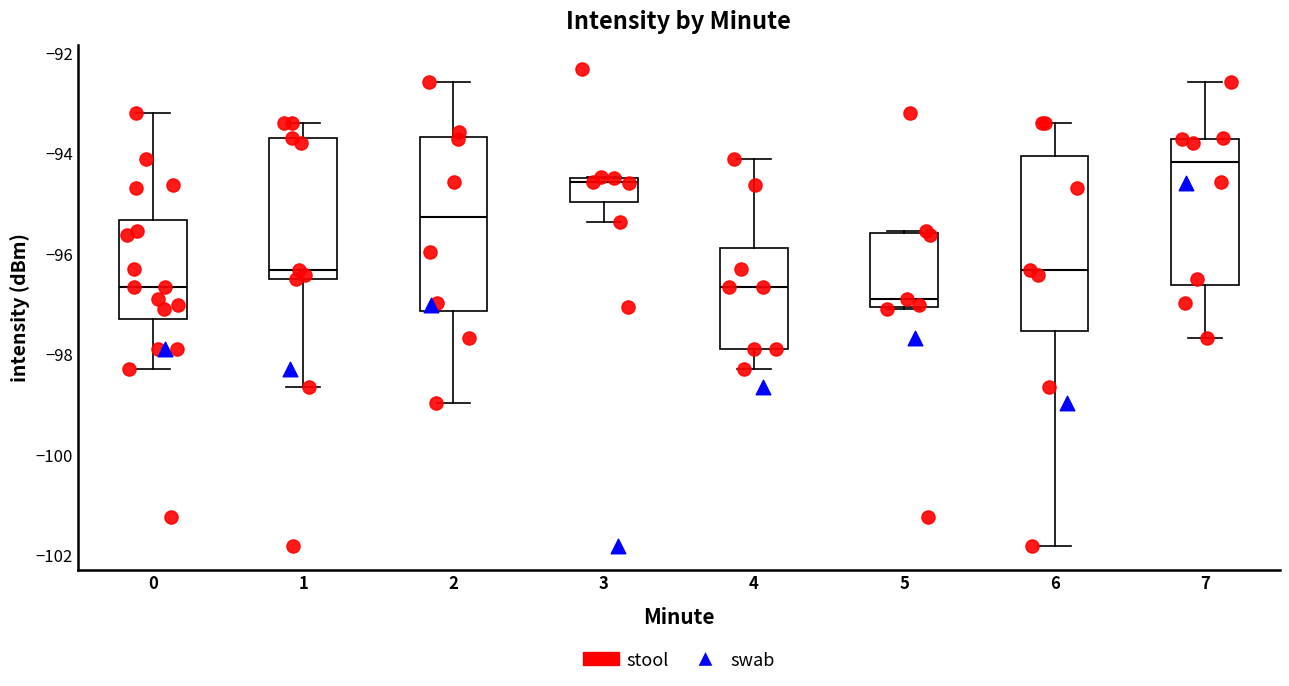

Where is the upper edge of the box at x = 6 on the y-axis? The values are not printed on the chart, so give them approximately, as read against the axis.

-94.0